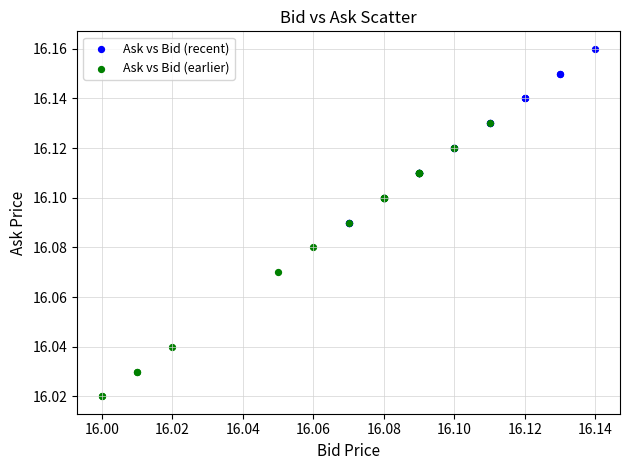

Which series contains the highest Y value?

Ask vs Bid (recent)